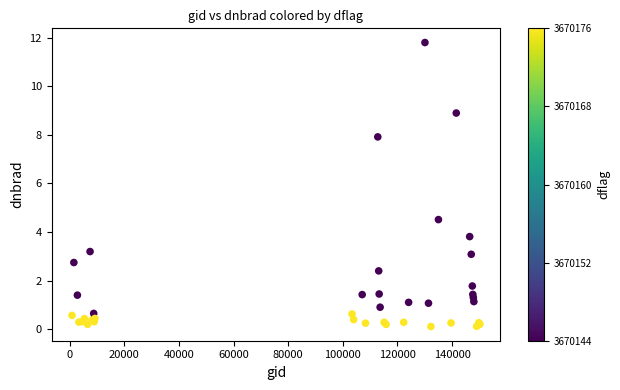

What Y value in the scatter plot is closest to 5?

4.5